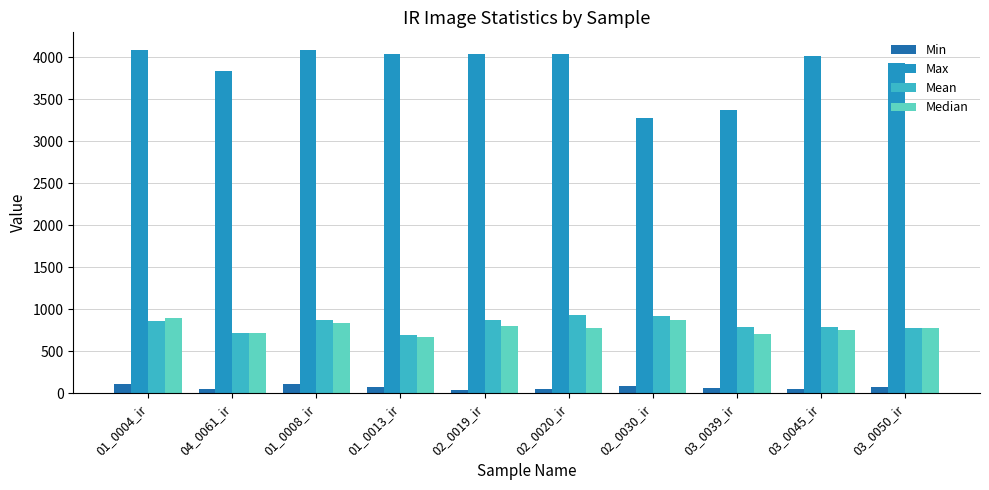

What is the label of the 5th bar from the right?

02_0020_ir